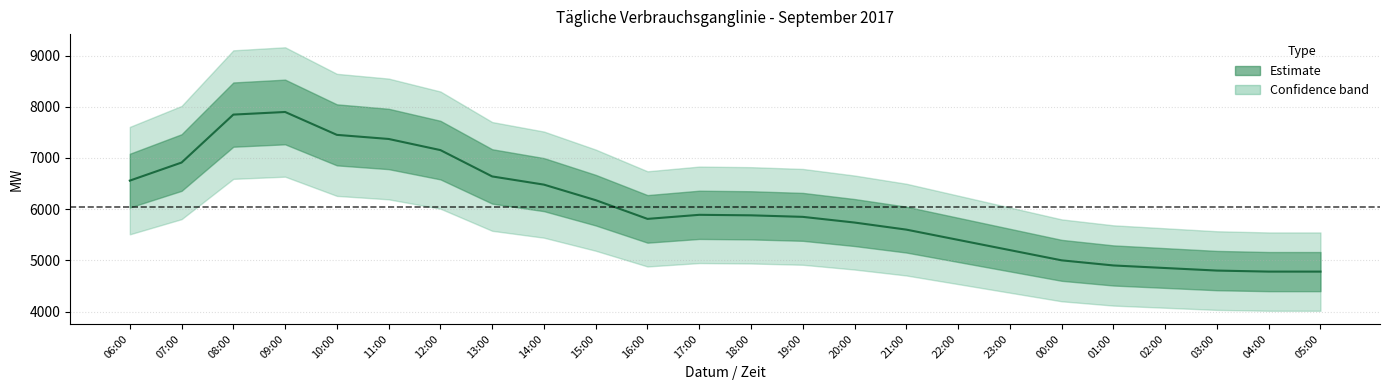

At which category does the chart reach its minimum across all series?

05:00